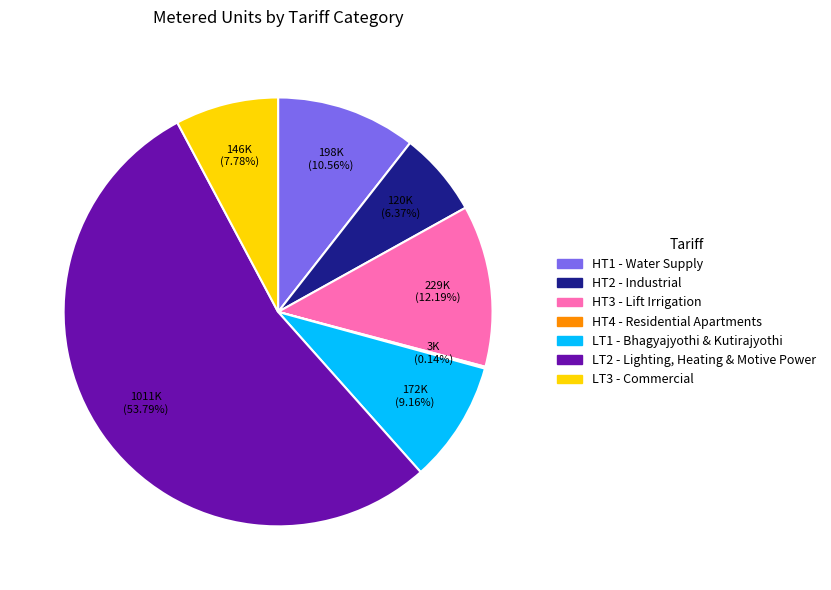

To the nearest percent, what portion does HT3 represent?

12%